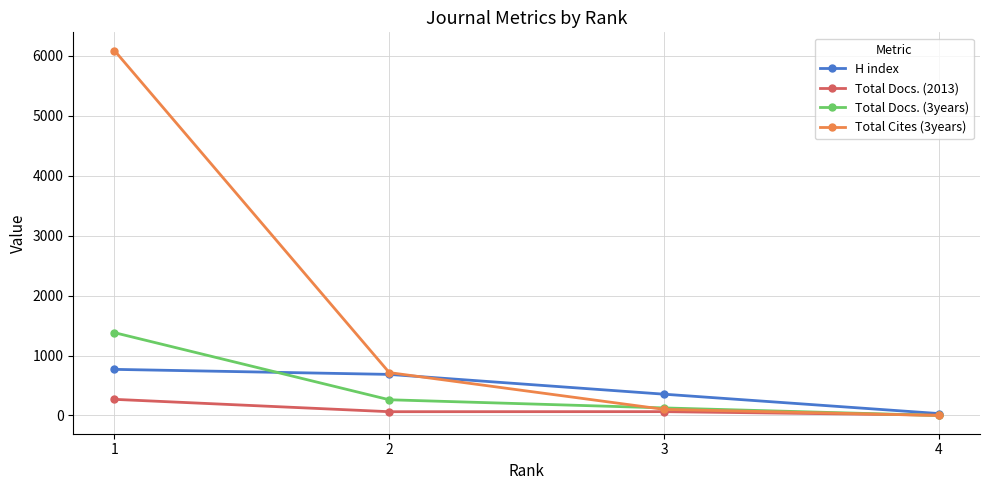

What is the value of the Total Docs. (2013) point at the 1st from the left?

269